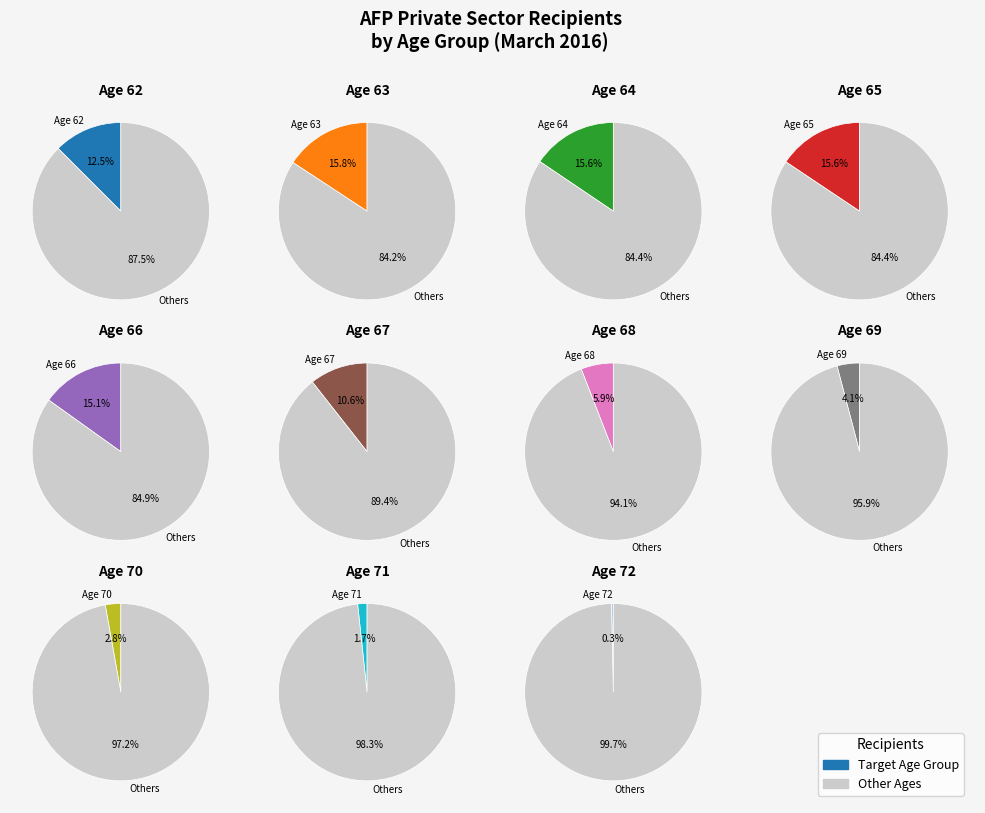

What portion of the pie excludes 69?

95.9%